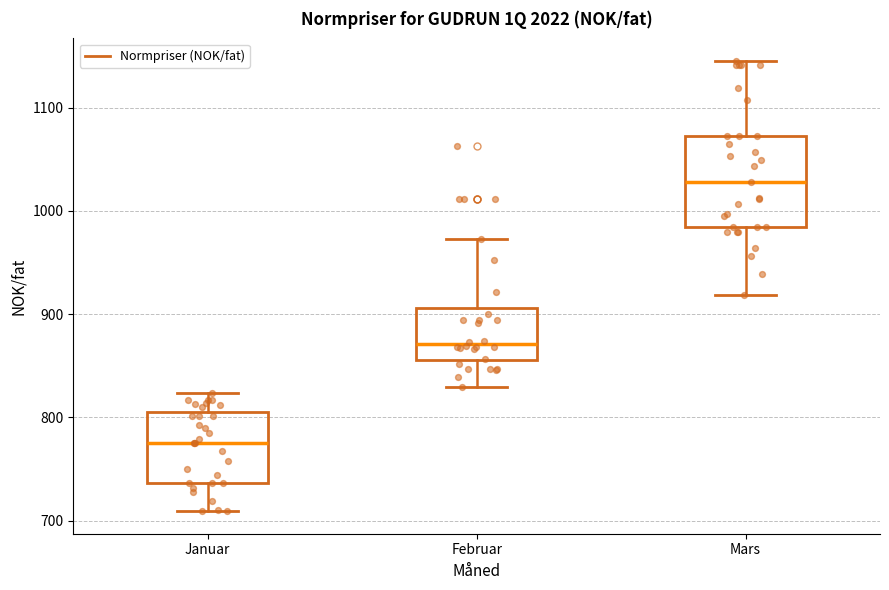

Which box's median line is the lowest?

Januar